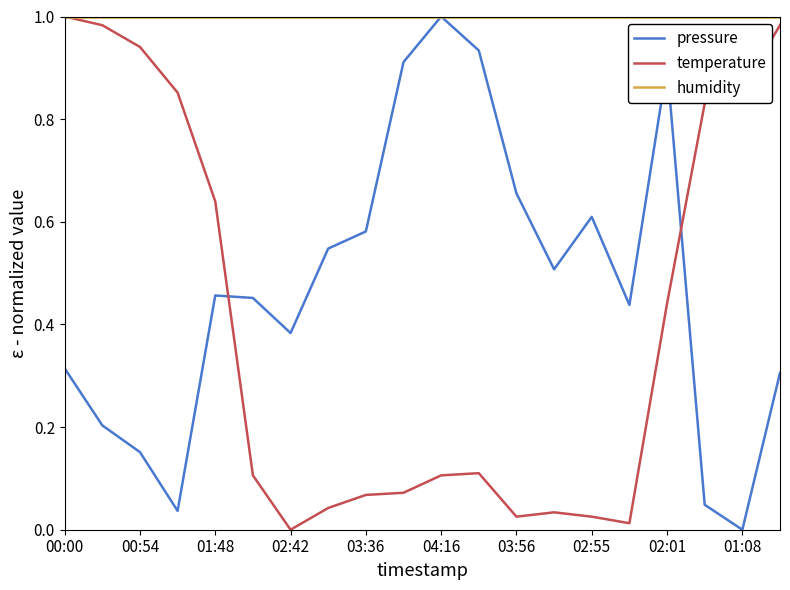

True or false: pressure and temperature cross at least once.

True